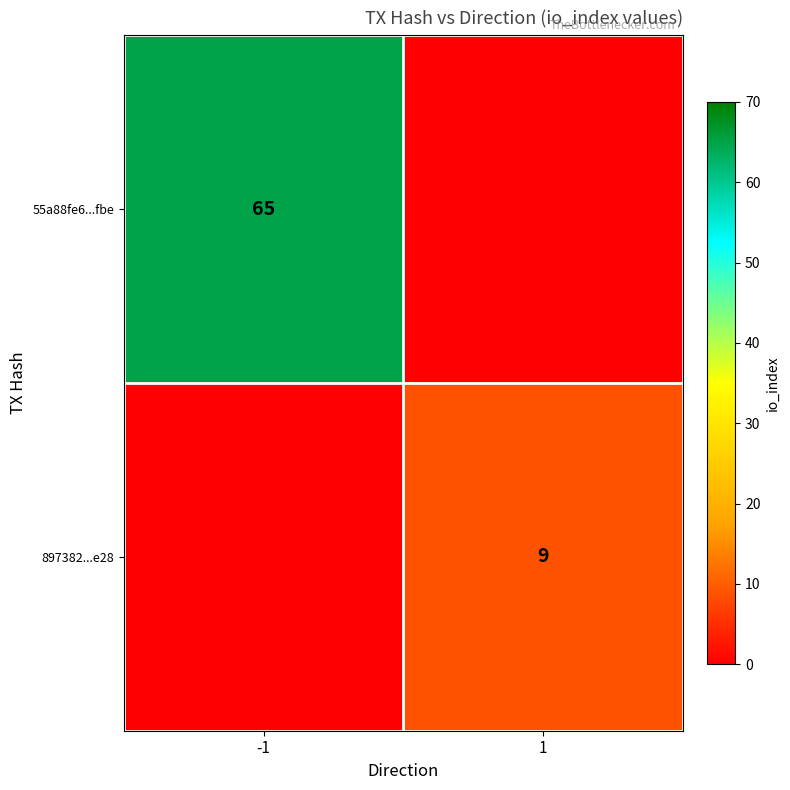

The value of 55a88fe6...fbe at -1 is 38. True or false?

False